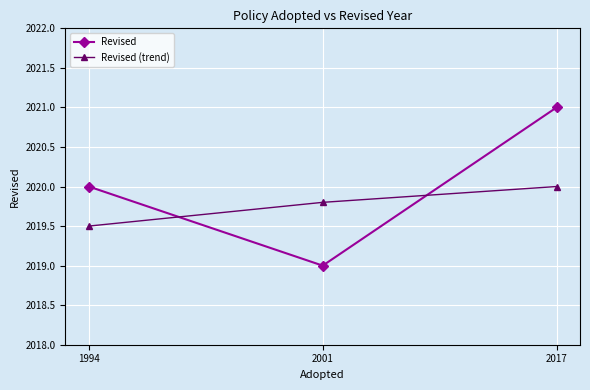

True or false: Revised has a value of 2020.0 at 1994.

True